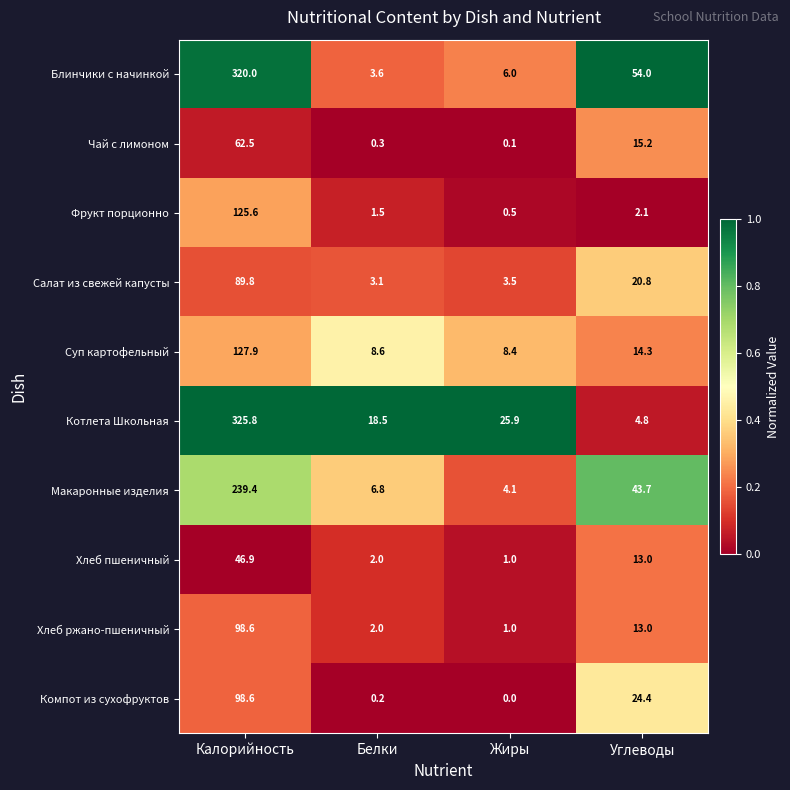

The Чай с лимоном series shows 0.1 at Жиры. True or false?

True